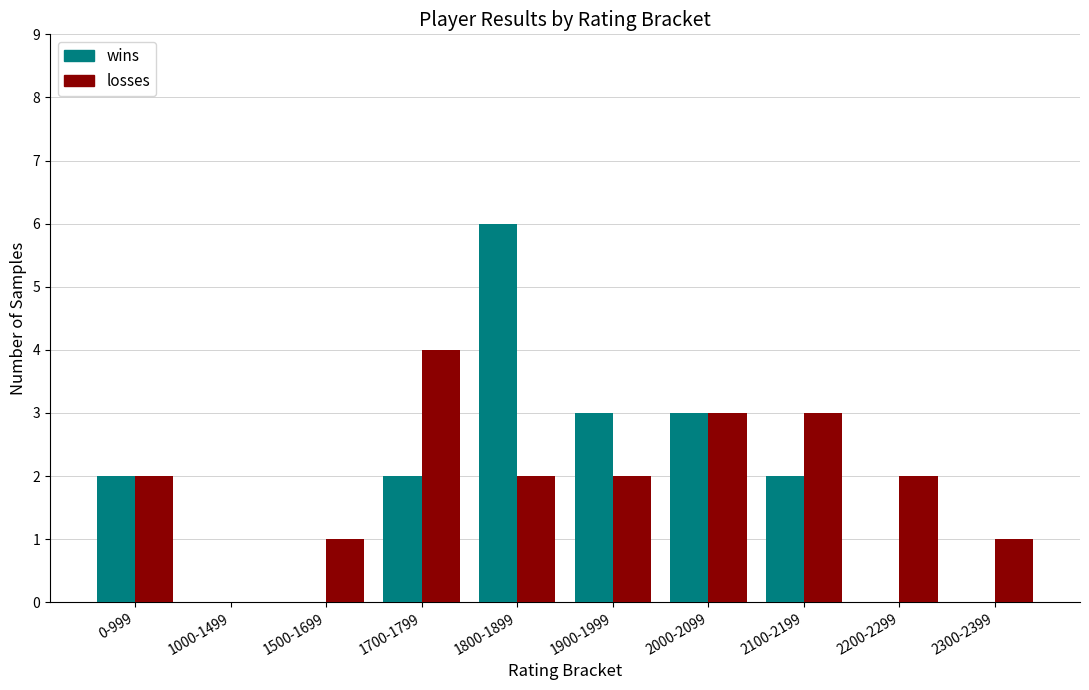

What is the sum of the wins values at 1900-1999 and 1700-1799?

5